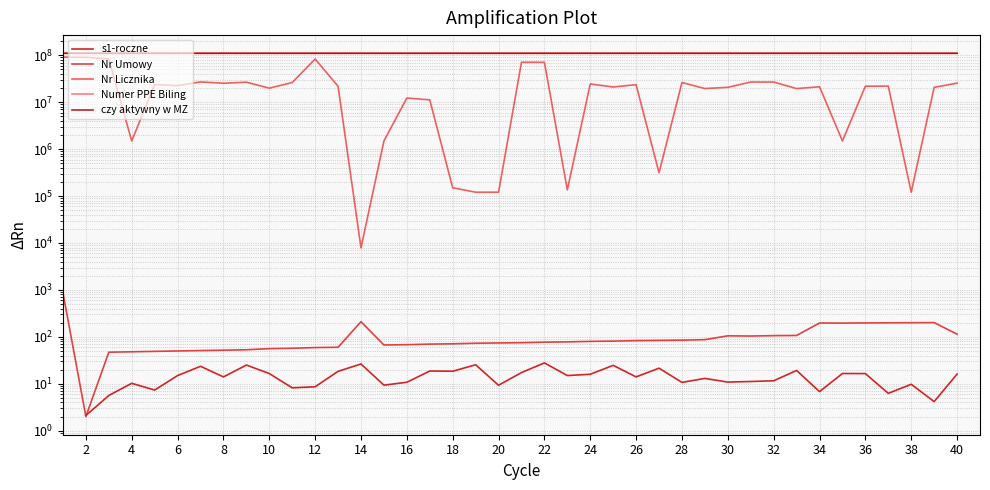

What is the difference between the s1-roczne values at 22 and 20?

2.3